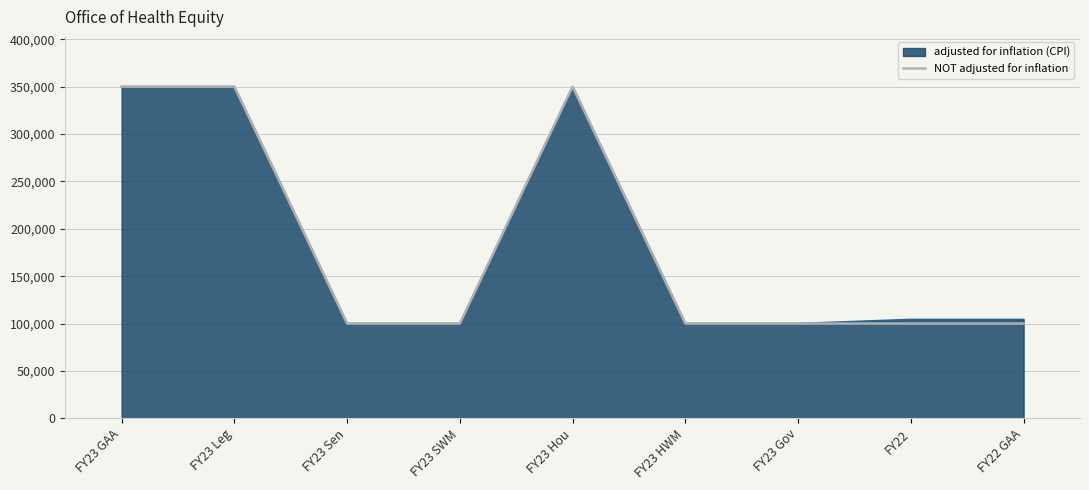

What is the spread (max minus min) of values at FY22 GAA?

4326